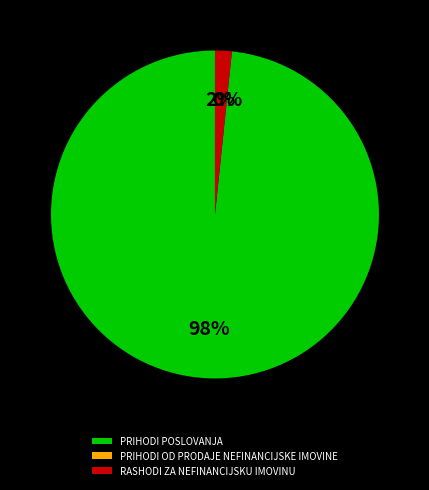

Does RASHODI ZA NEFINANCIJSKU IMOVINU account for over 50% of the chart?

No